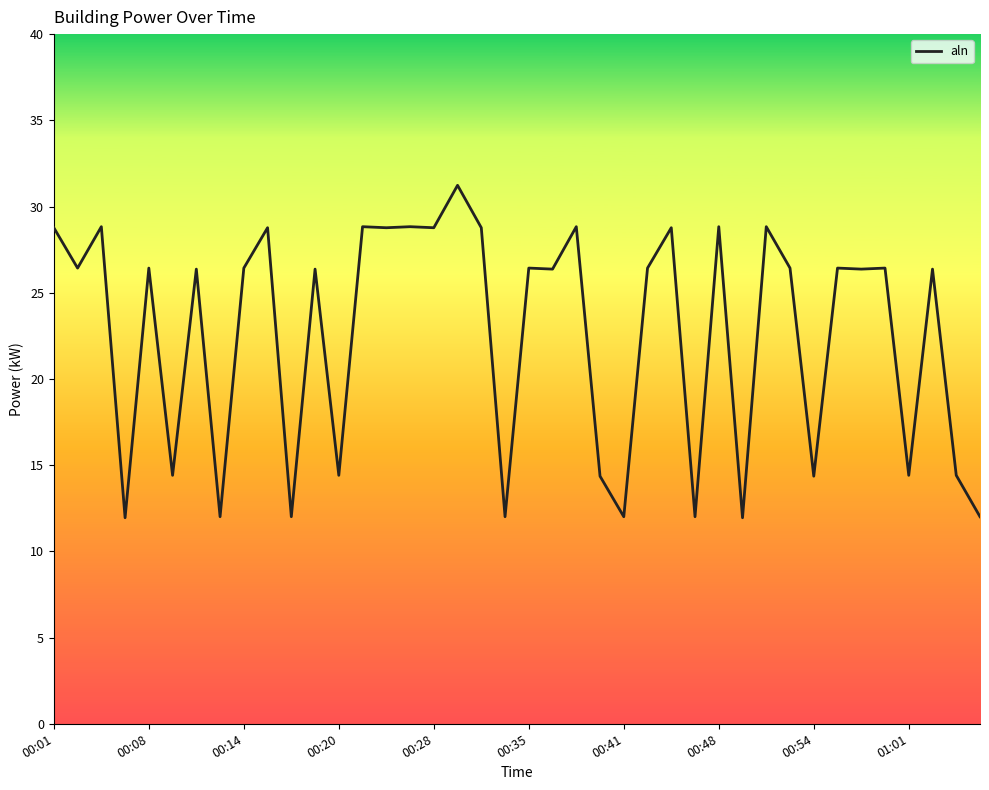

What is the difference between the maximum and minimum values?

19.3